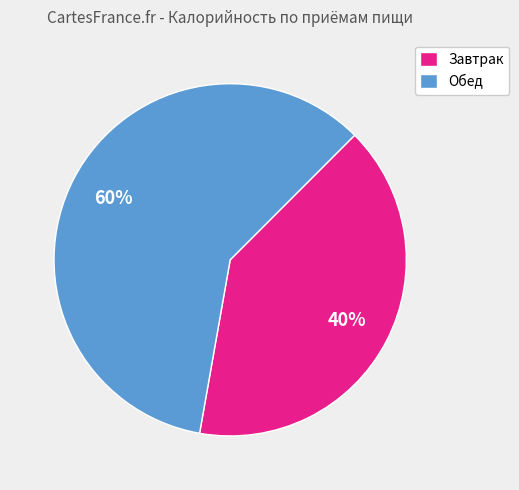

Is there any slice that represents more than half of the pie?

Yes